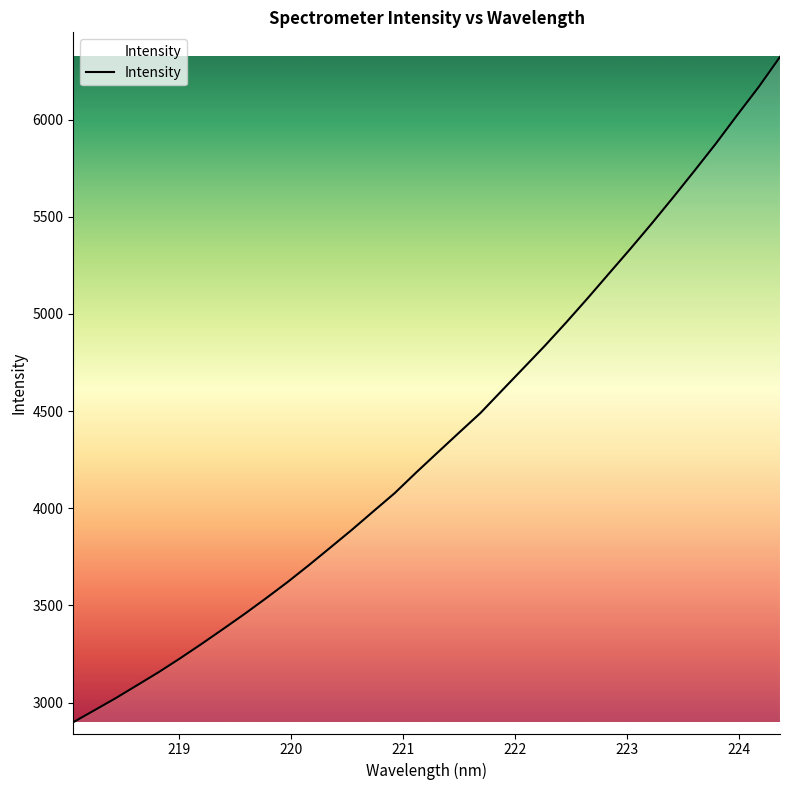

What is the smallest value displayed?

2898.9